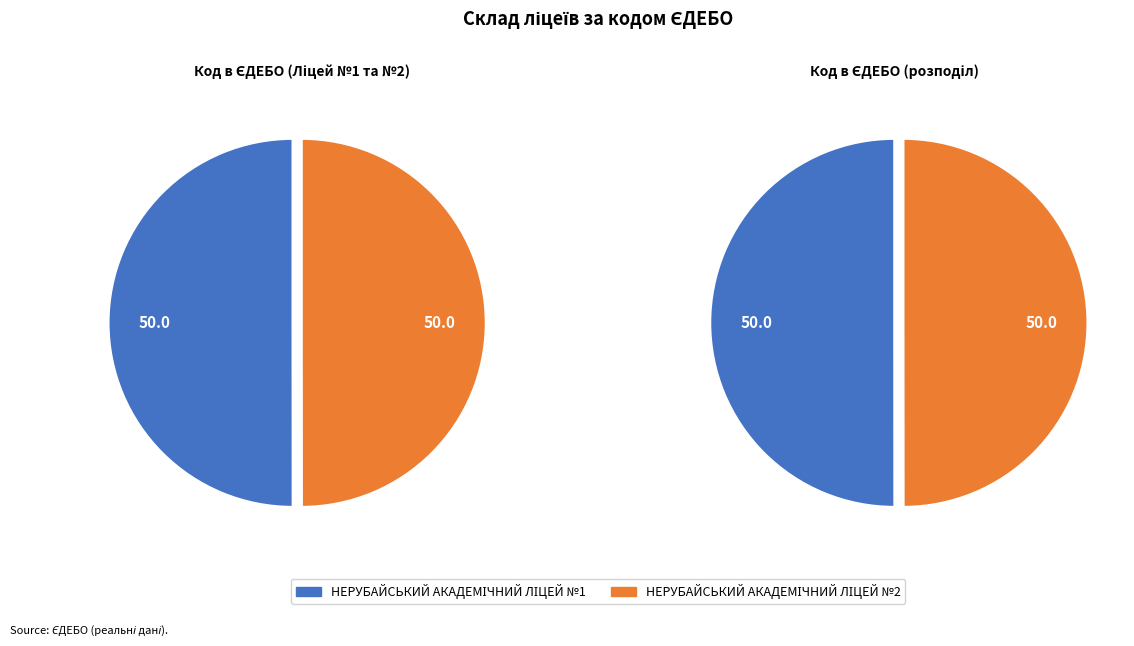

Which slice is the largest?

НЕРУБАЙСЬКИЙ АКАДЕМІЧНИЙ ЛІЦЕЙ №1